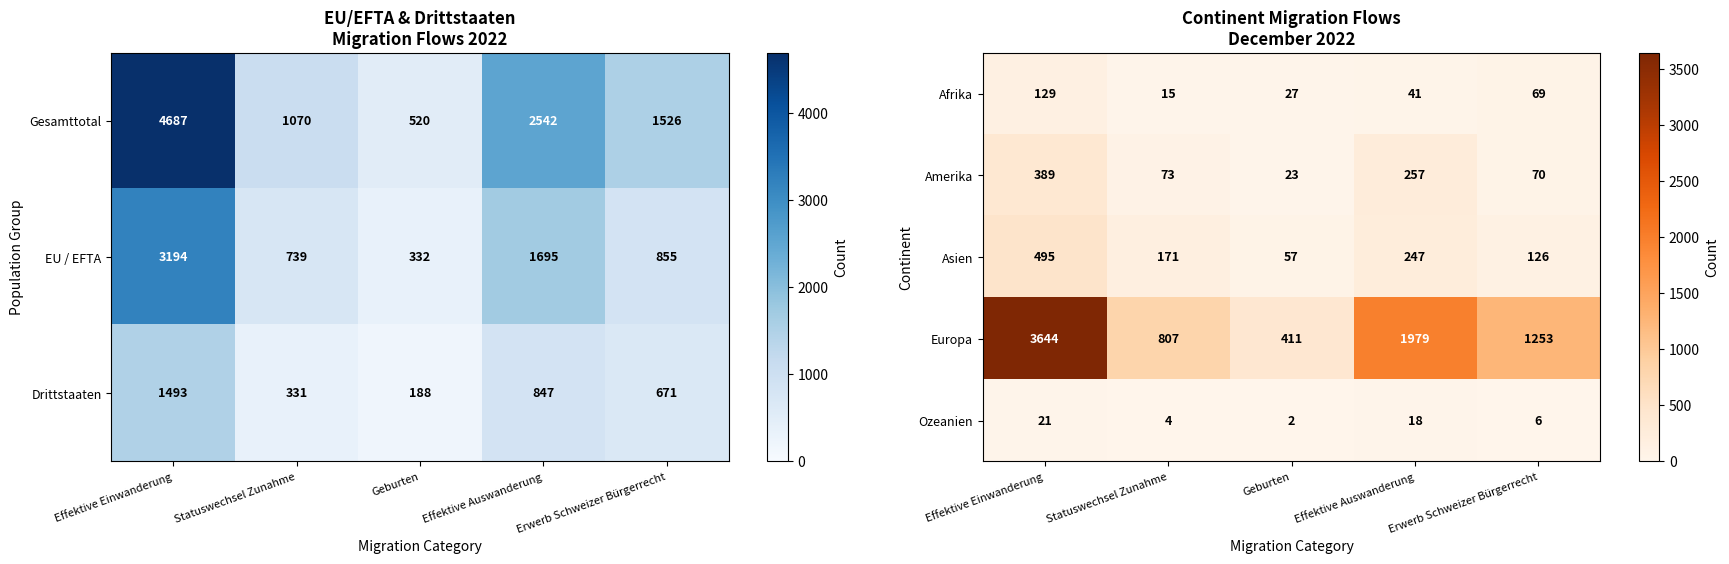

What is the difference between the maximum and minimum values in the Ozeanien series?

19